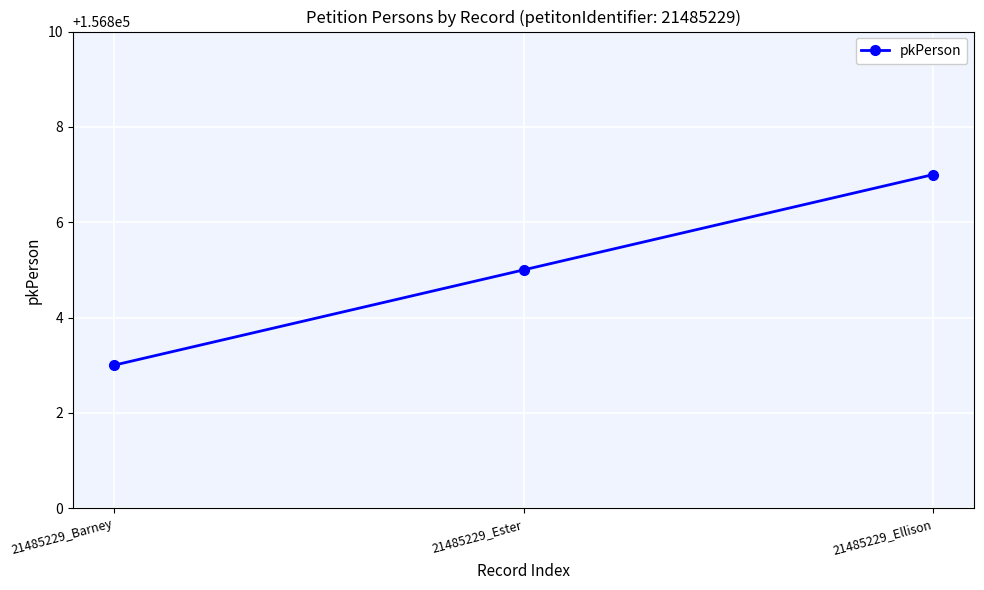

True or false: the data shows 210089 at 21485229_Ester.

False